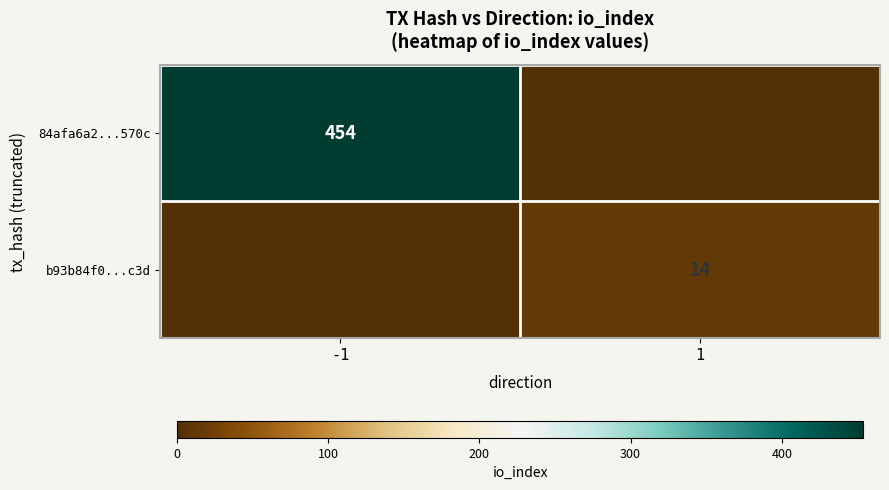

At how many categories does at least one series exceed 314?

1